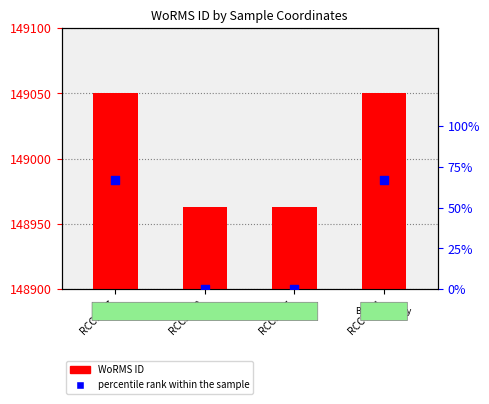

At which category is the sum across all series the highest?

RCC1977